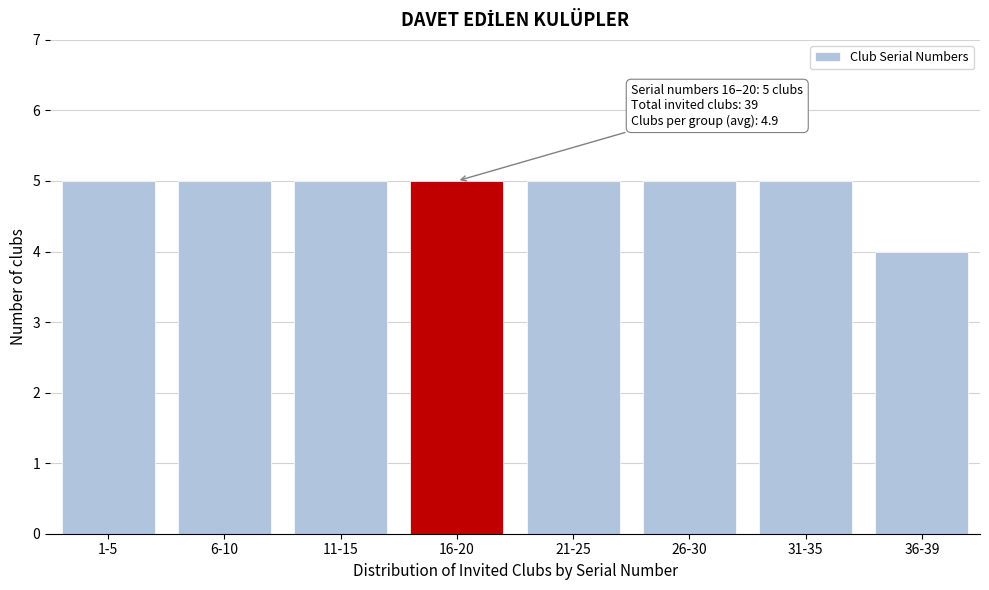

Reading left to right, list all the values displayed in this chart.

5	5	5	5	5	5	5	4